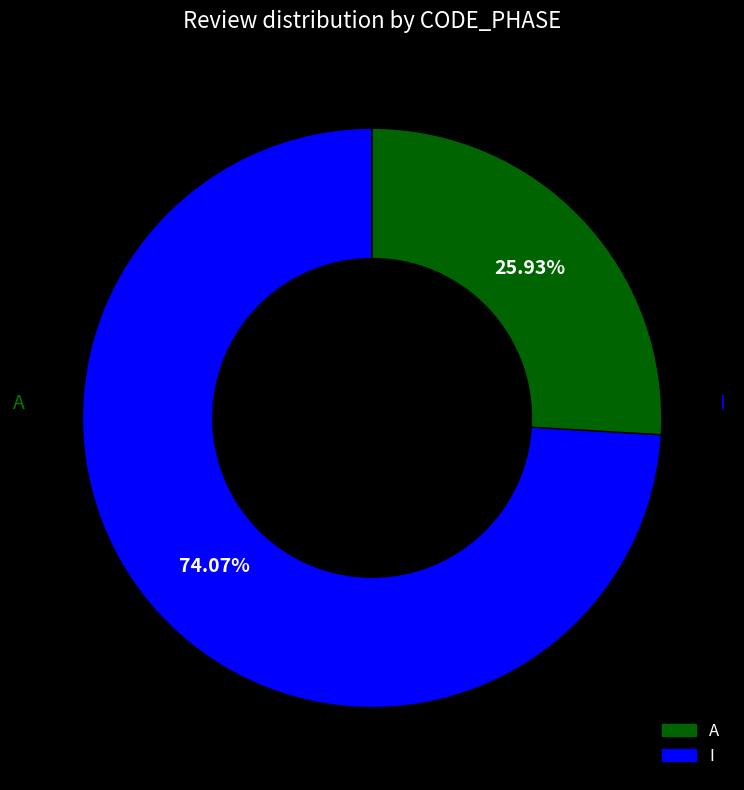

Is the sum of I and A greater than half?

Yes